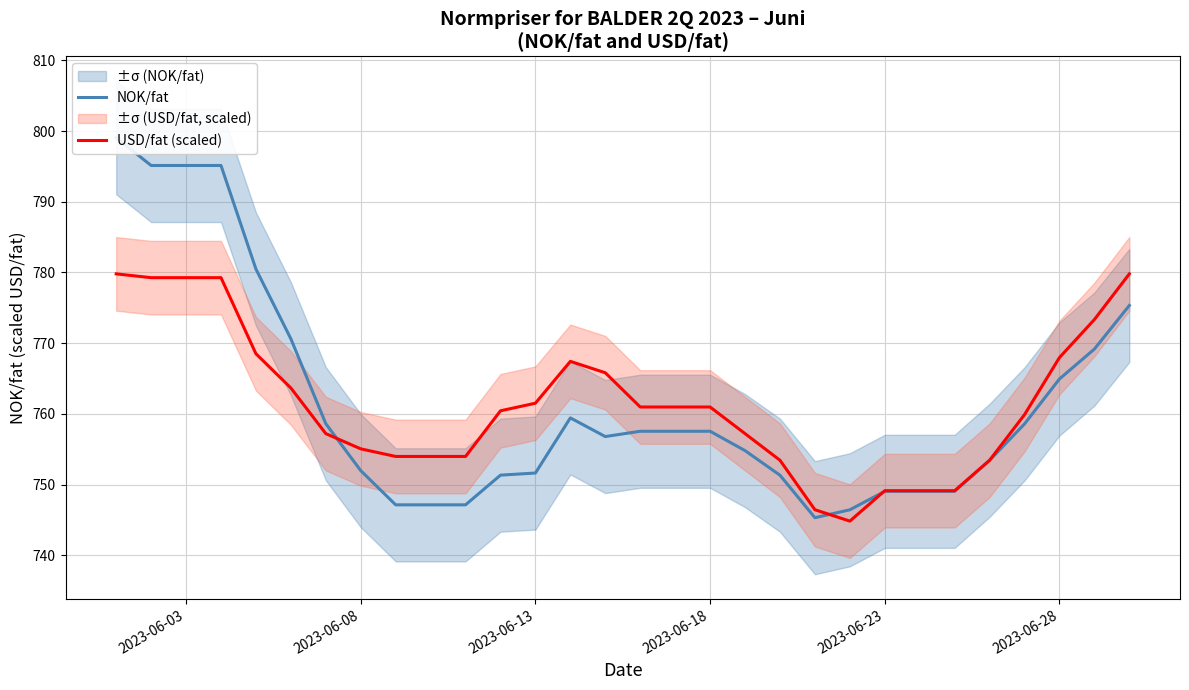

At how many categories does at least one series exceed 761?

12